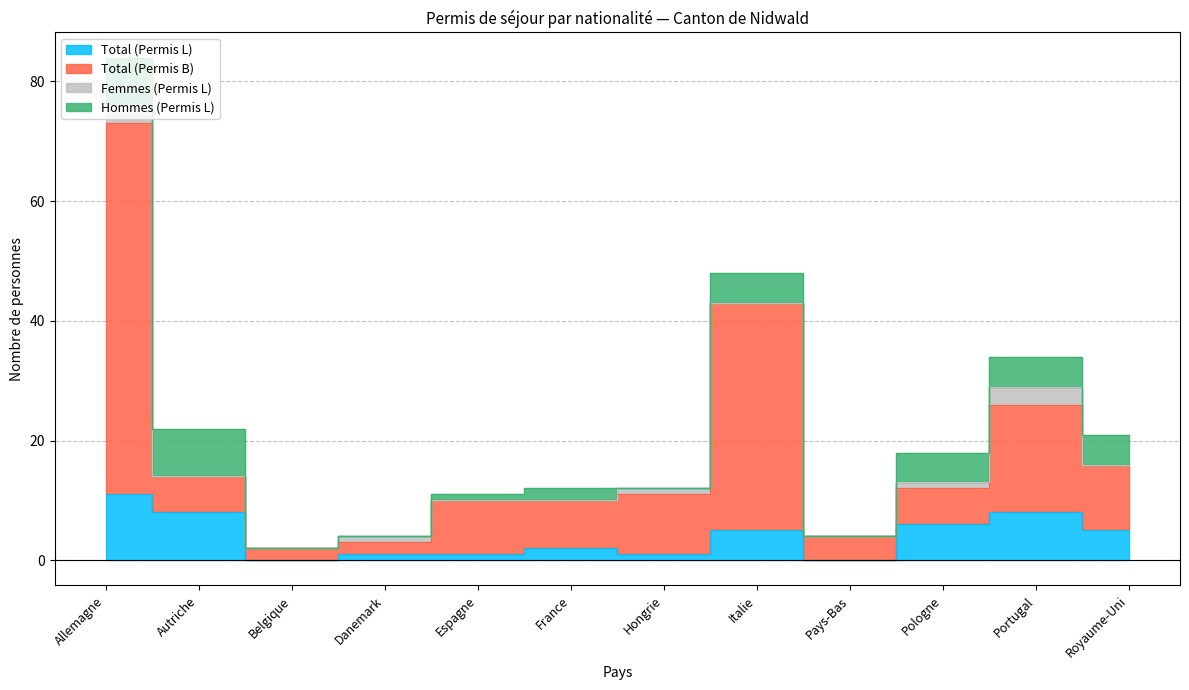

True or false: Total (Permis B) has a value of 16 at Italie.

False